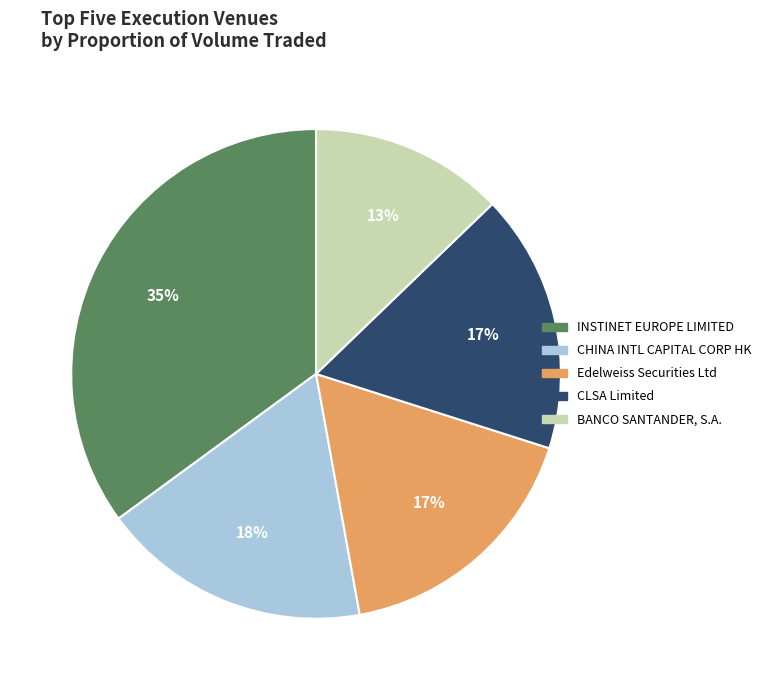

Is there a majority slice in this chart?

No